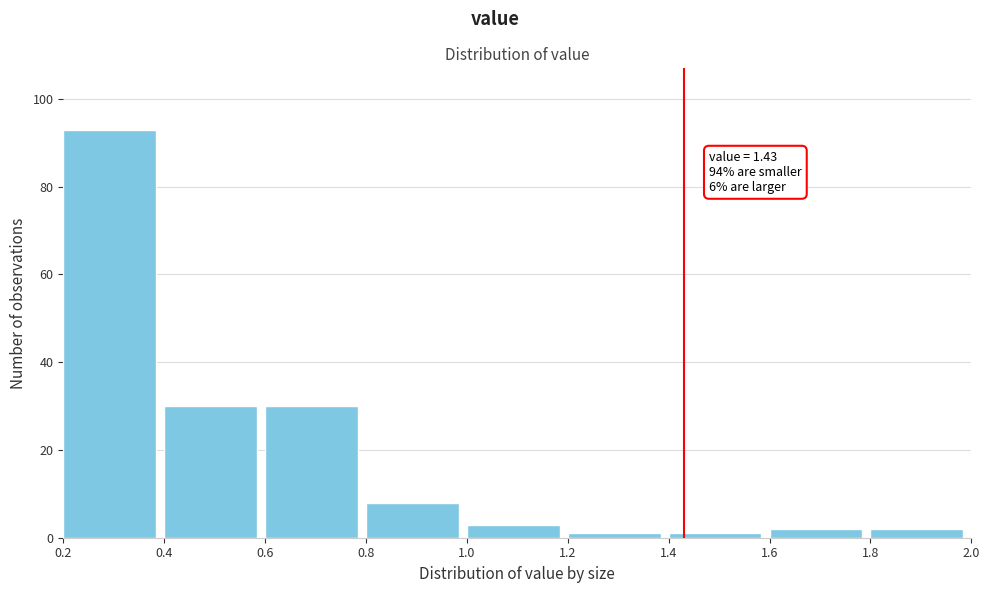

Over which range of the x-axis is the bar tallest?

0.2 to 0.4